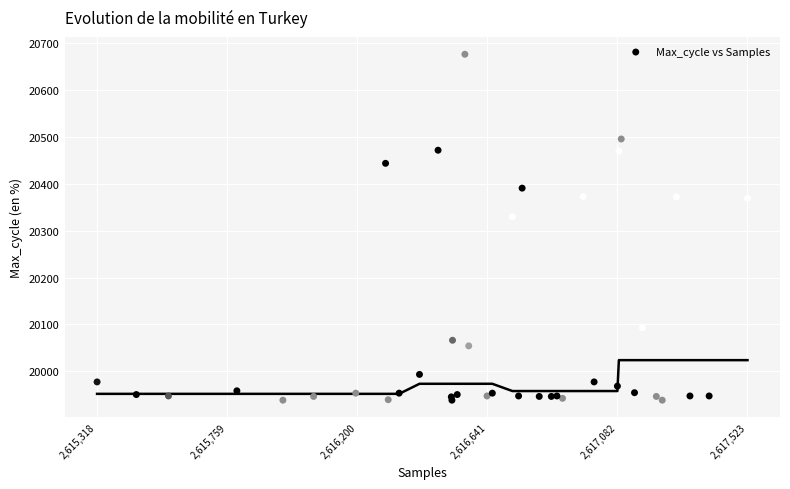

What Y value in the scatter plot is closest to 20307?

20330